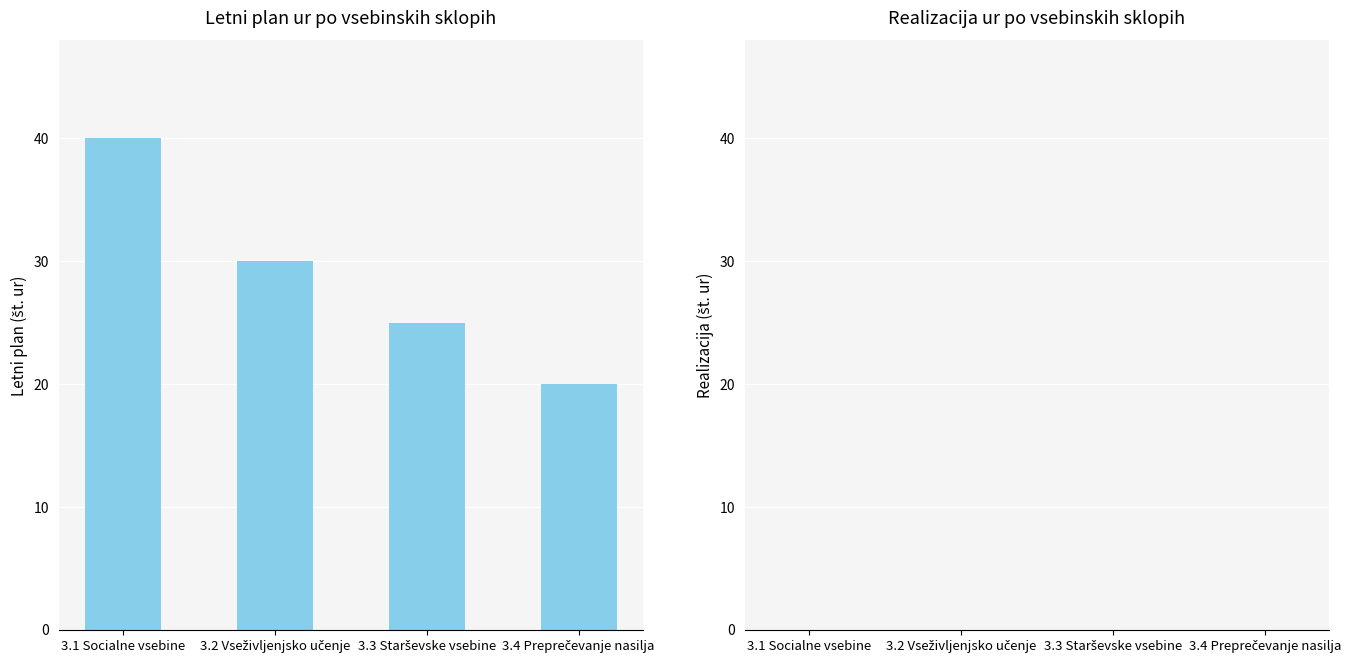

What is the value of the 3rd bar from the left?

25